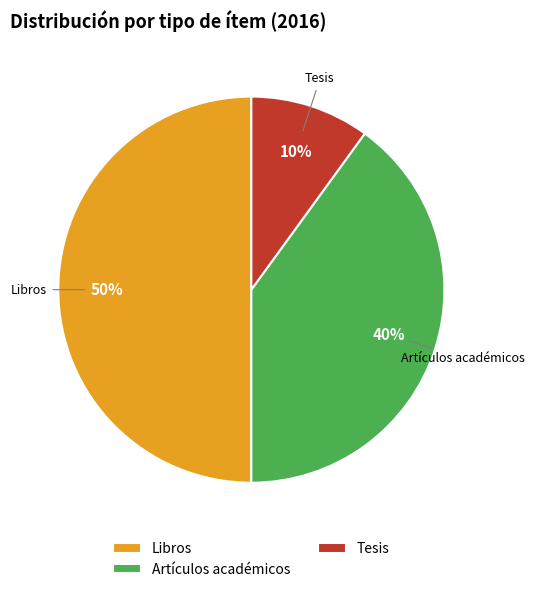

How many segments does this pie chart have?

3